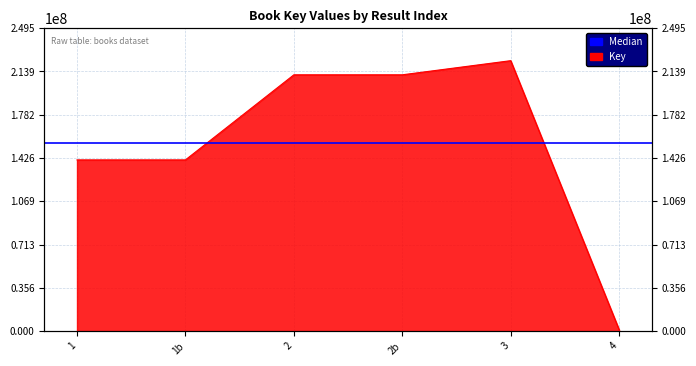

What is the label of the 3rd point from the left?

2